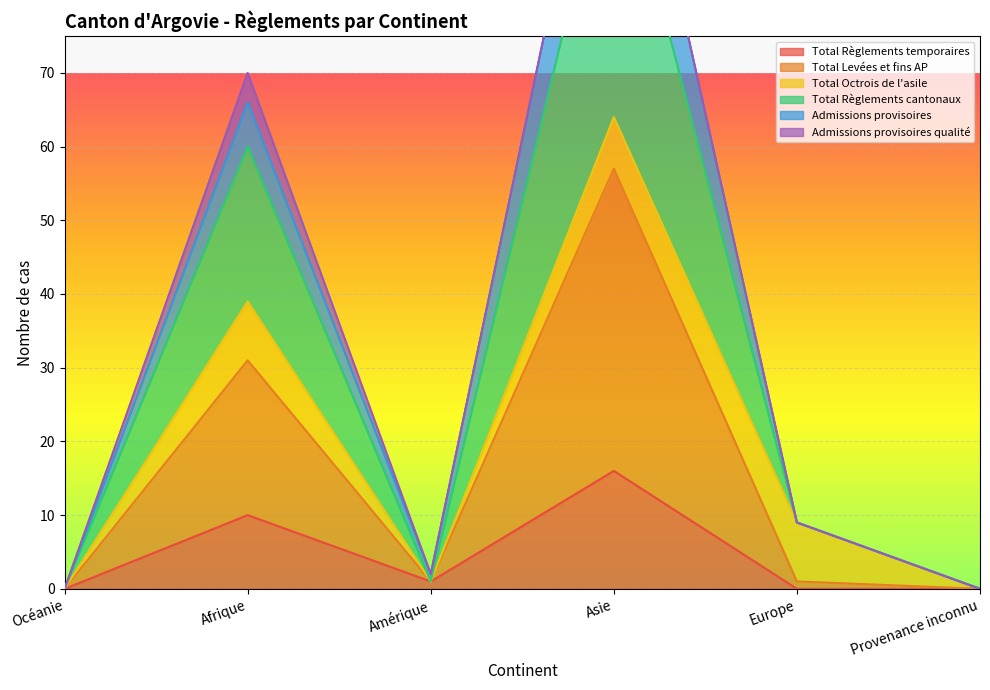

What is the spread (max minus min) of values at Asie?

104